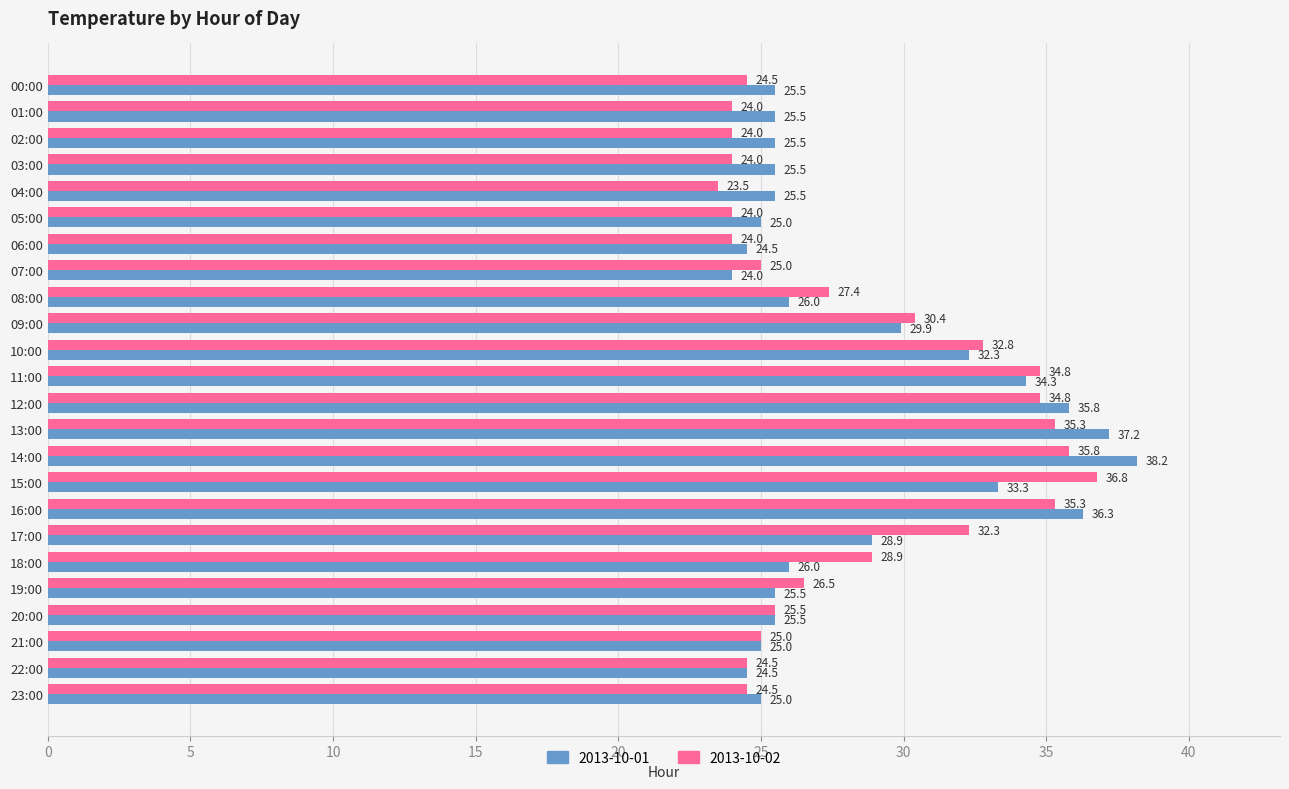

At which category does the chart reach its peak across all series?

14:00